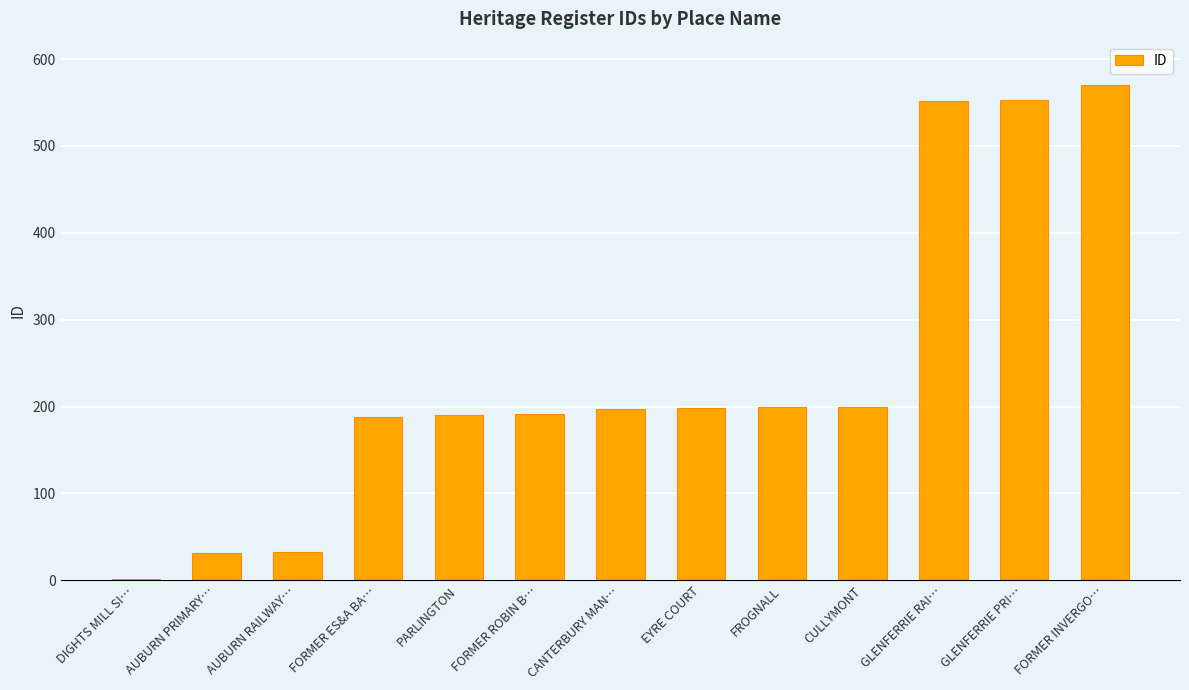

Are the bars grouped side by side (vs. stacked)?

No